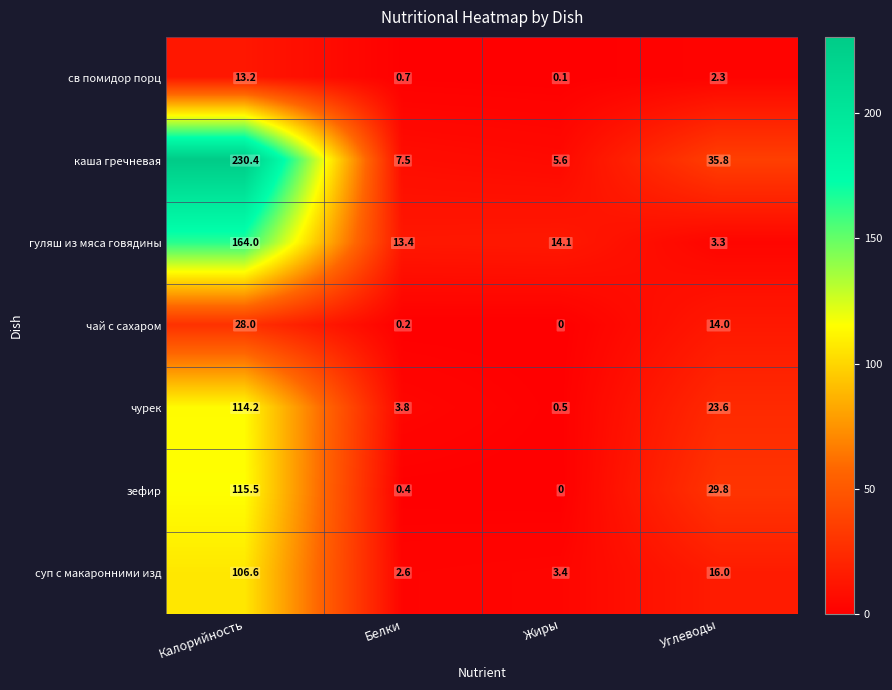

The суп с макаронними изд series shows 1.4 at Жиры. True or false?

False